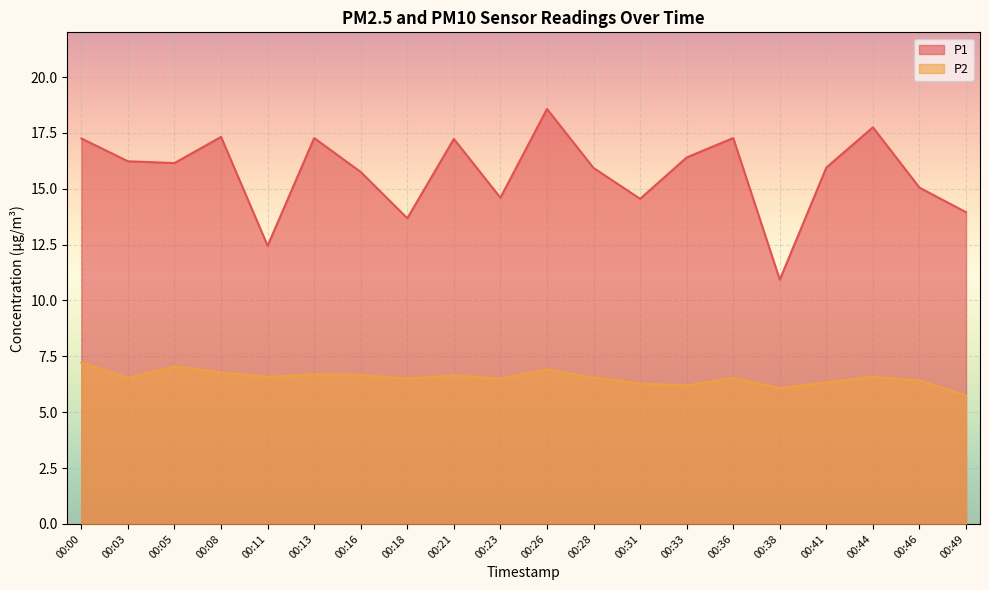

Reading right to left, extract all data points from this chart.

P1: 13.9	15.1	17.8	15.9	10.9	17.3	16.4	14.6	15.9	18.6	14.6	17.2	13.7	15.8	17.3	12.4	17.3	16.1	16.2	17.2
P2: 5.8	6.4	6.6	6.3	6.1	6.5	6.2	6.3	6.5	6.9	6.5	6.7	6.5	6.7	6.7	6.6	6.8	7.0	6.5	7.2